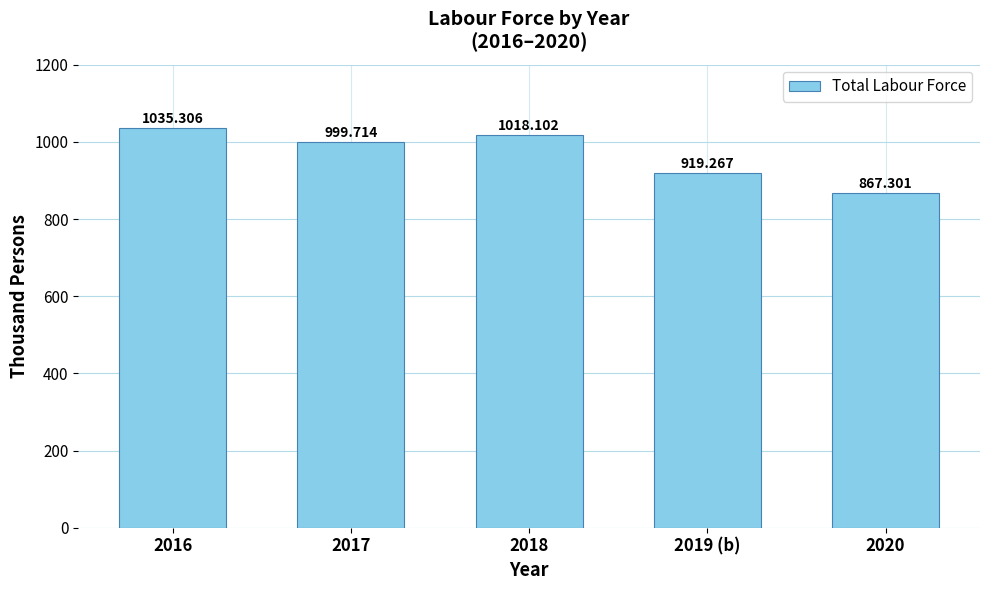

What is the smallest value displayed?

867.3